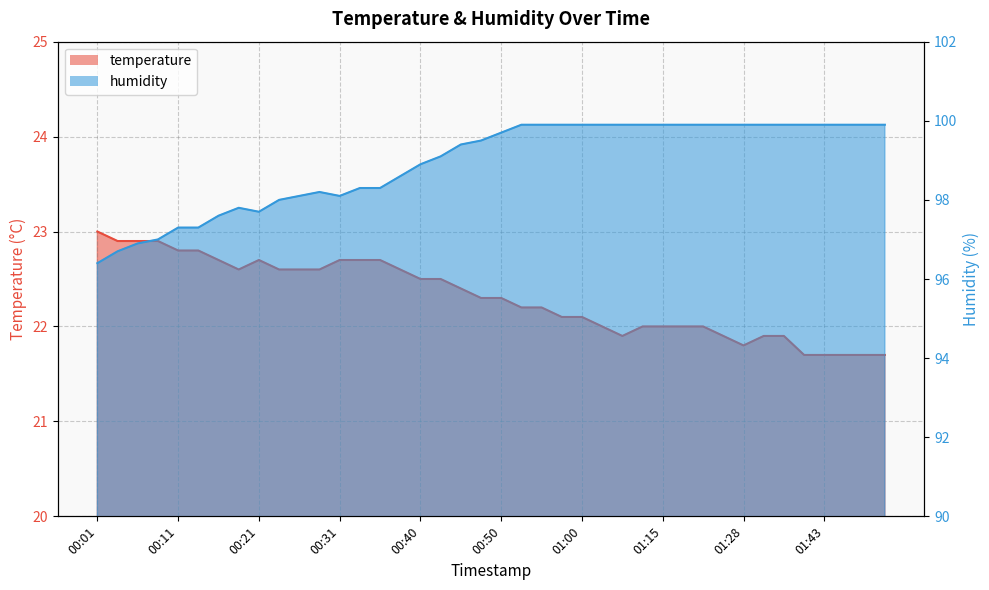

Is the value of temperature at 00:48 greater than the value of humidity at 00:53?

No